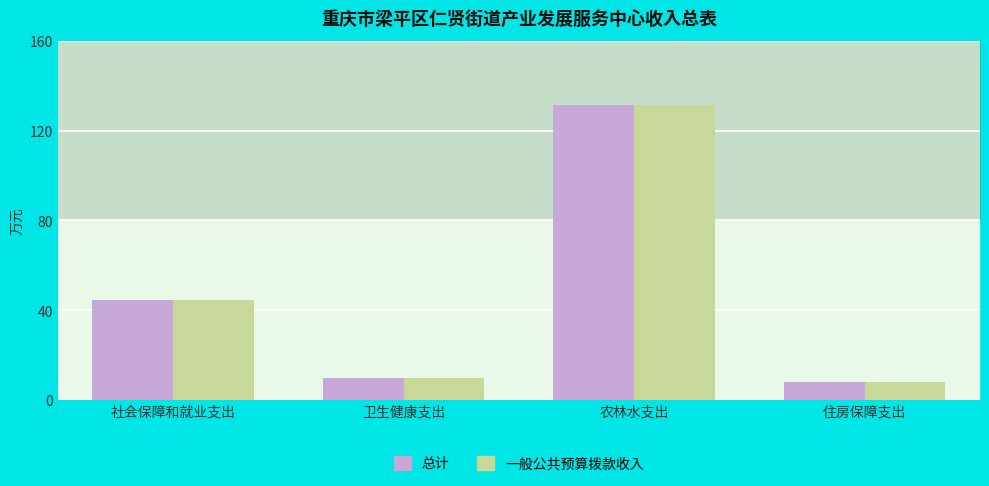

What is the sum of the 一般公共预算拨款收入 values at 卫生健康支出 and 社会保障和就业支出?

54.3